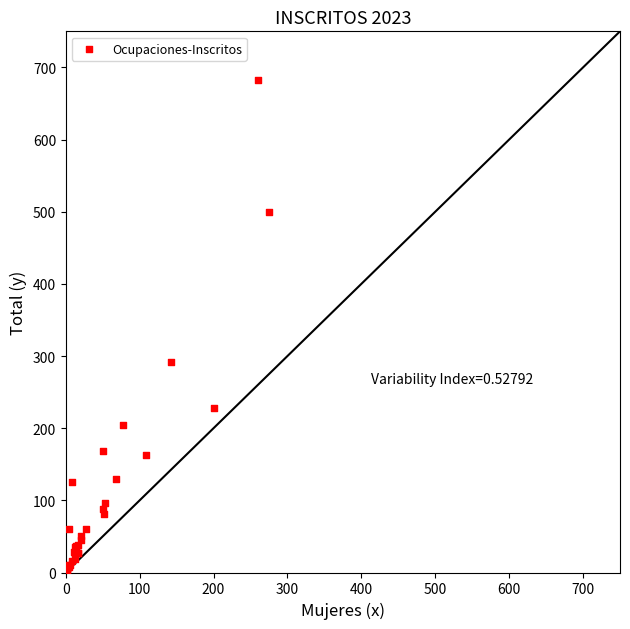

What Y value in the scatter plot is closest to 342?

292